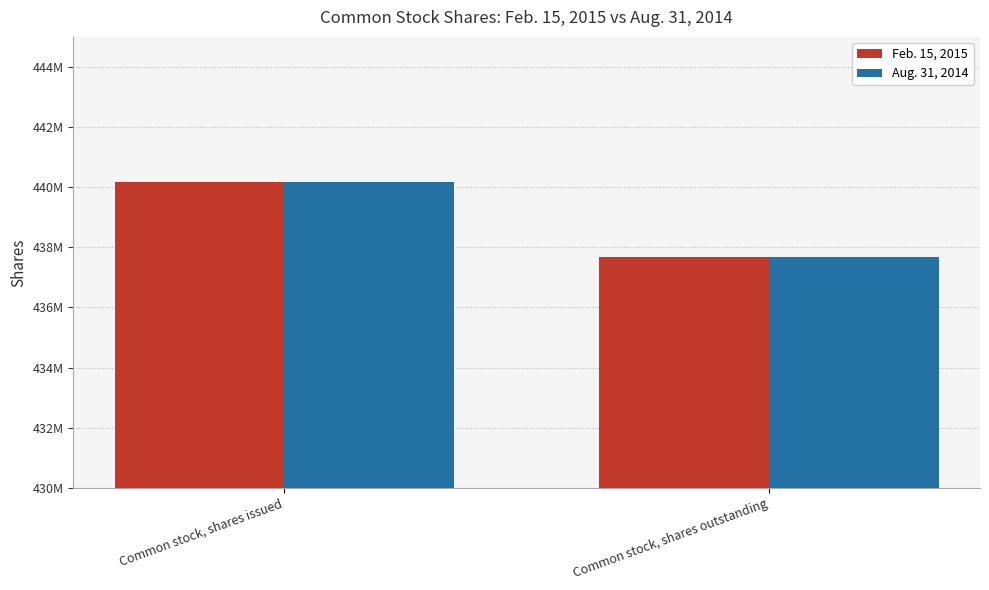

Are the bars grouped side by side (vs. stacked)?

Yes